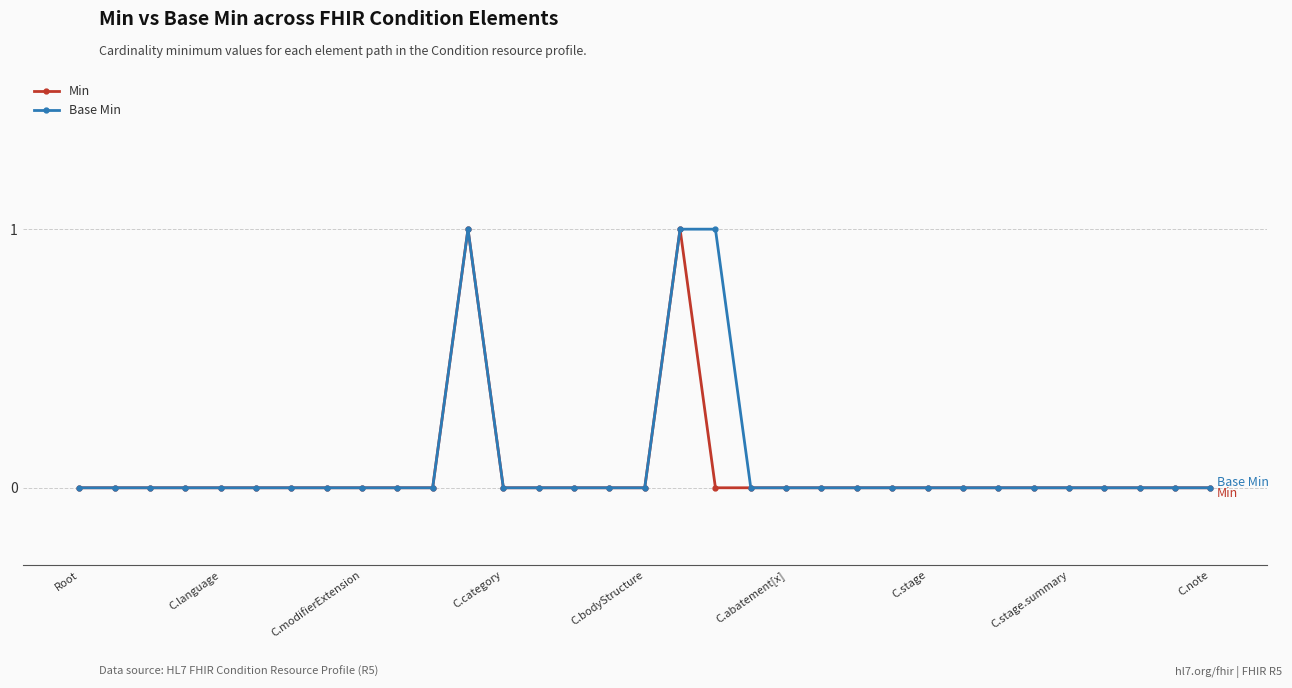

Does the chart display data point markers on the line(s)?

Yes